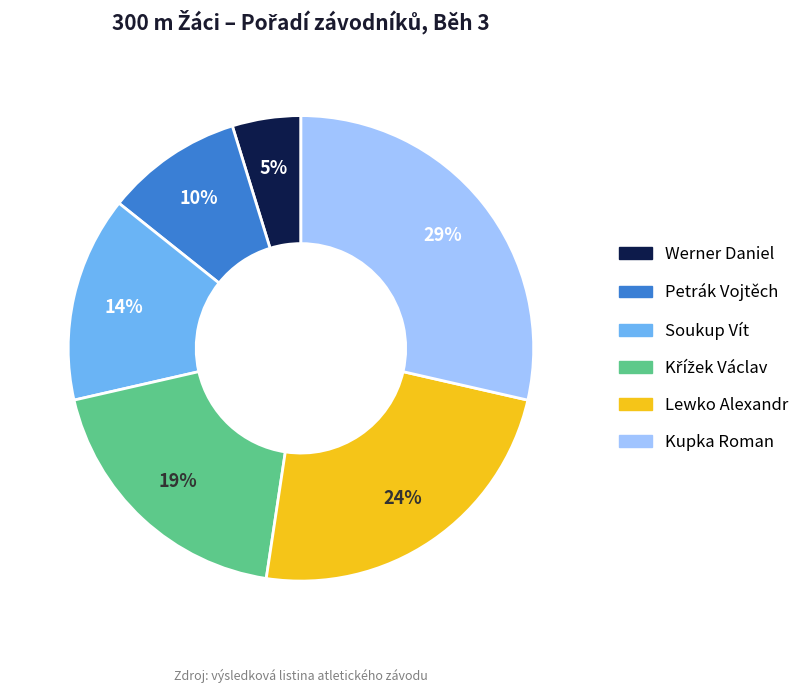

To the nearest percent, what is the difference between the largest and smallest slice percentages?

24%